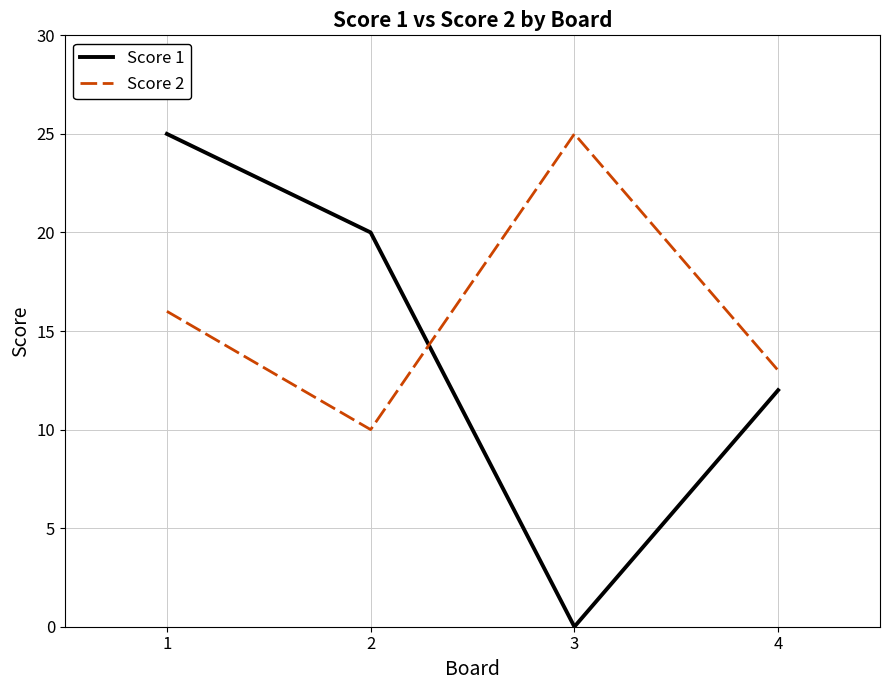

True or false: Score 2 and Score 1 intersect in this chart.

True